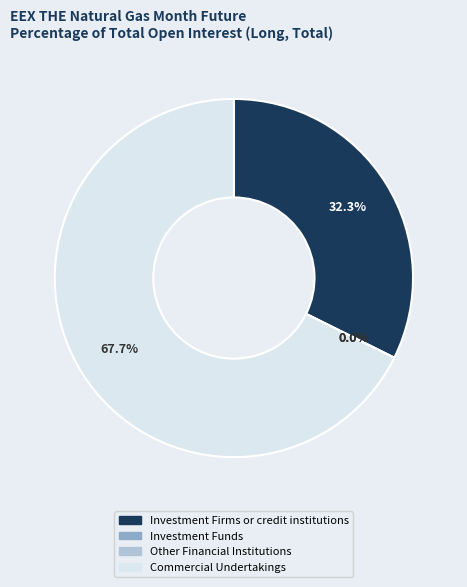

Is it true that Other Financial Institutions is 1% of the pie?

False